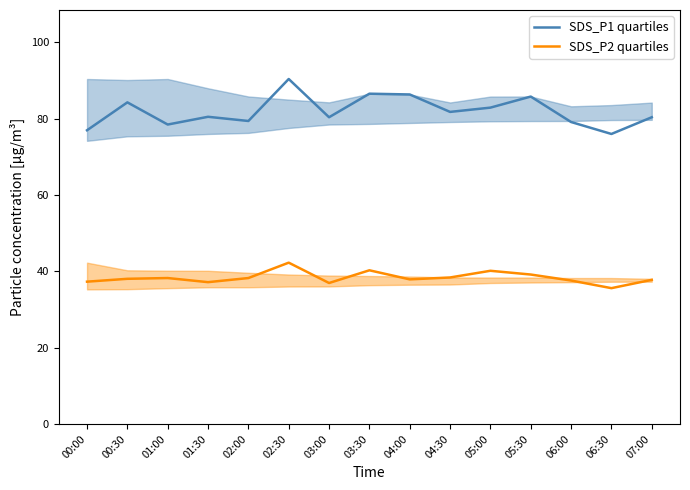

True or false: SDS_P1 quartiles and SDS_P2 quartiles cross at least once.

False